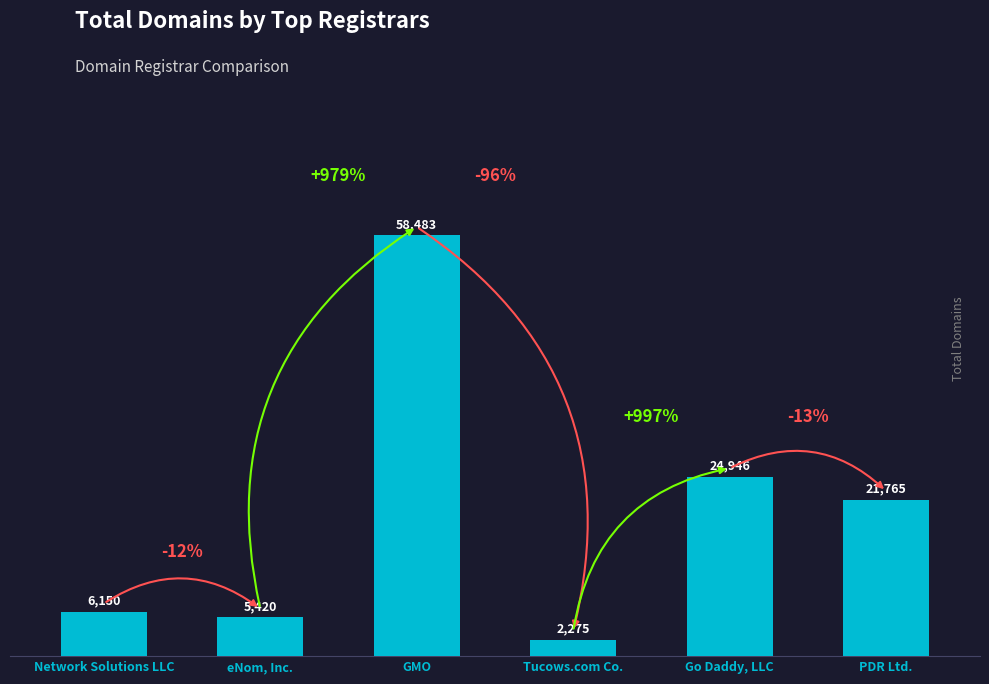

Reading left to right, extract all data points from this chart.

6150	5420	58483	2275	24946	21765